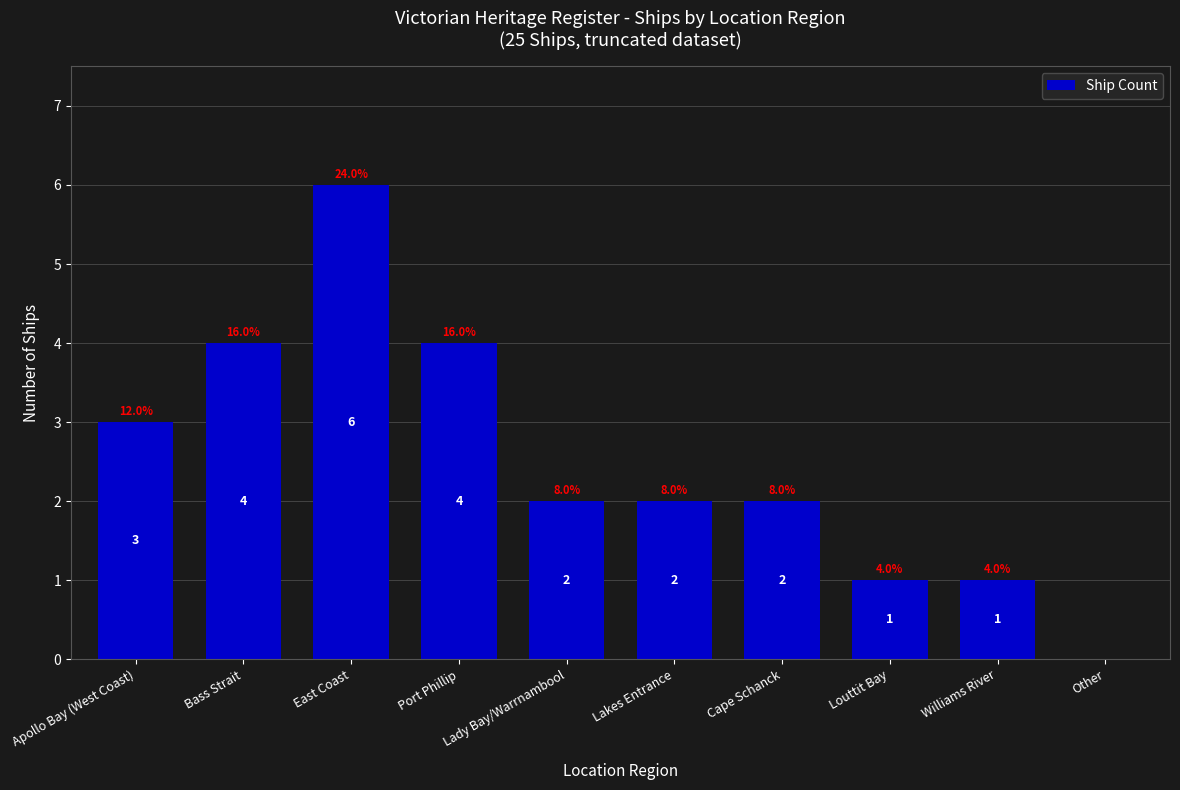

Is it true that the value at Port Phillip is 7?

False